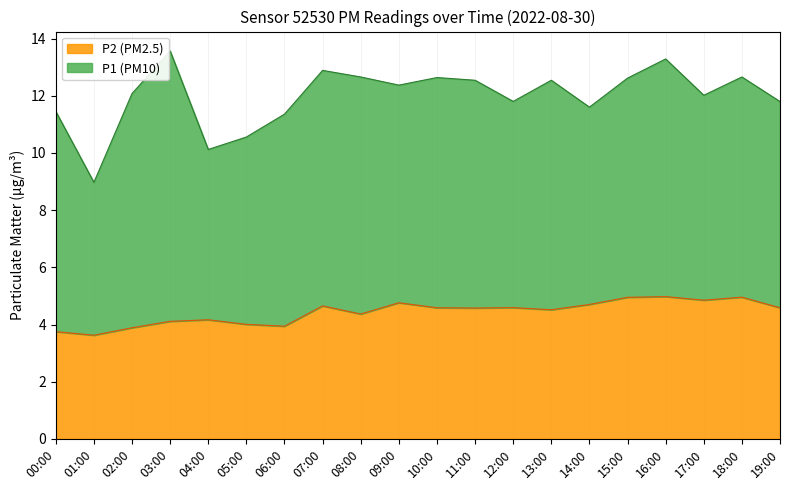

At how many categories does at least one series exceed 4?

20